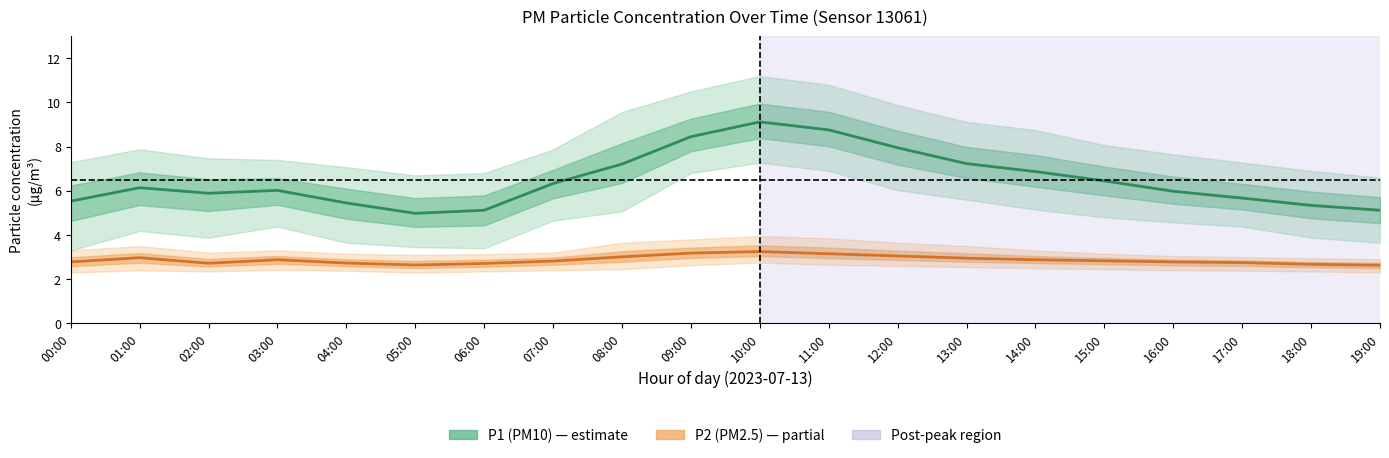

List the series in order of their peak value, highest first.

P1 (PM10), P2 (PM2.5)